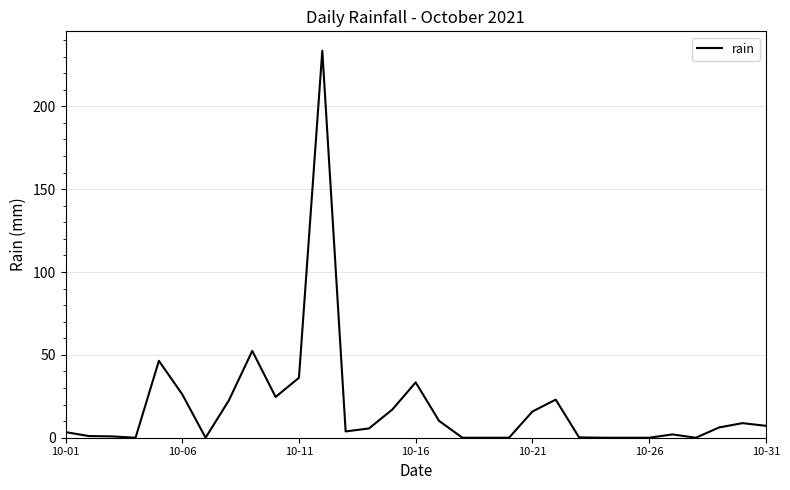

What is the maximum value shown in the chart?

233.6